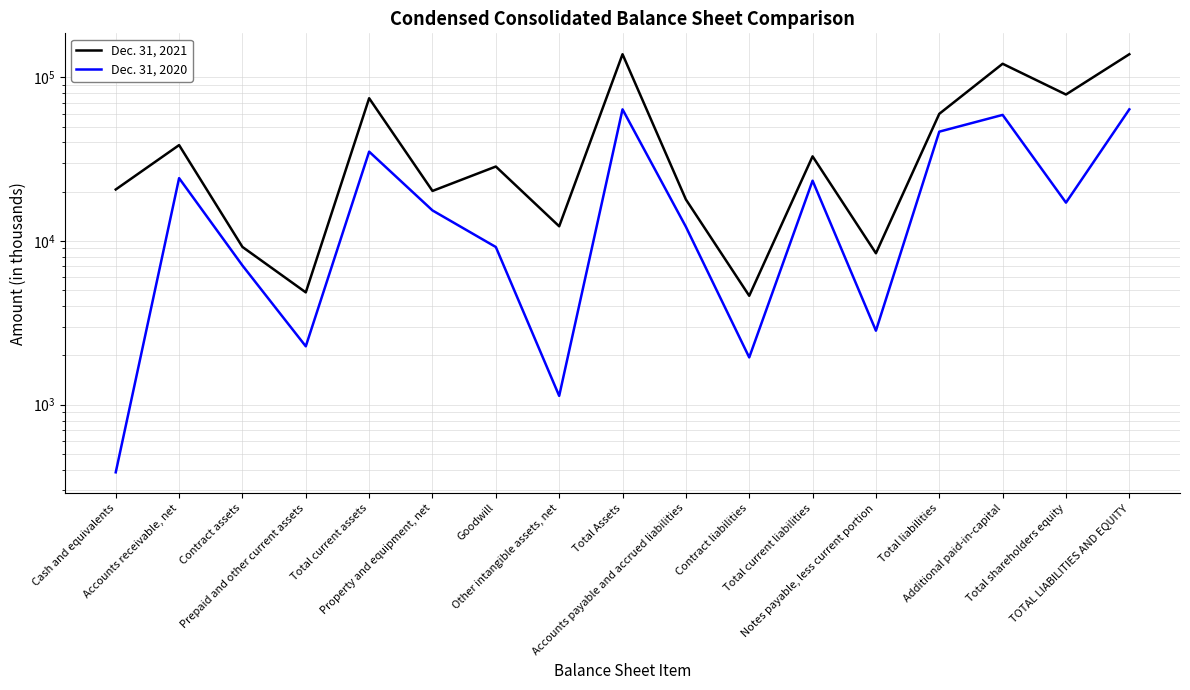

Rank the series at Prepaid and other current assets from lowest to highest value.

Dec. 31, 2020, Dec. 31, 2021